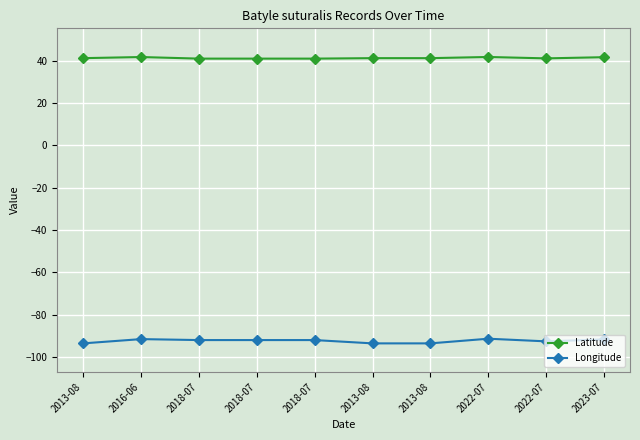

What are all the series names shown in the legend?

Latitude, Longitude